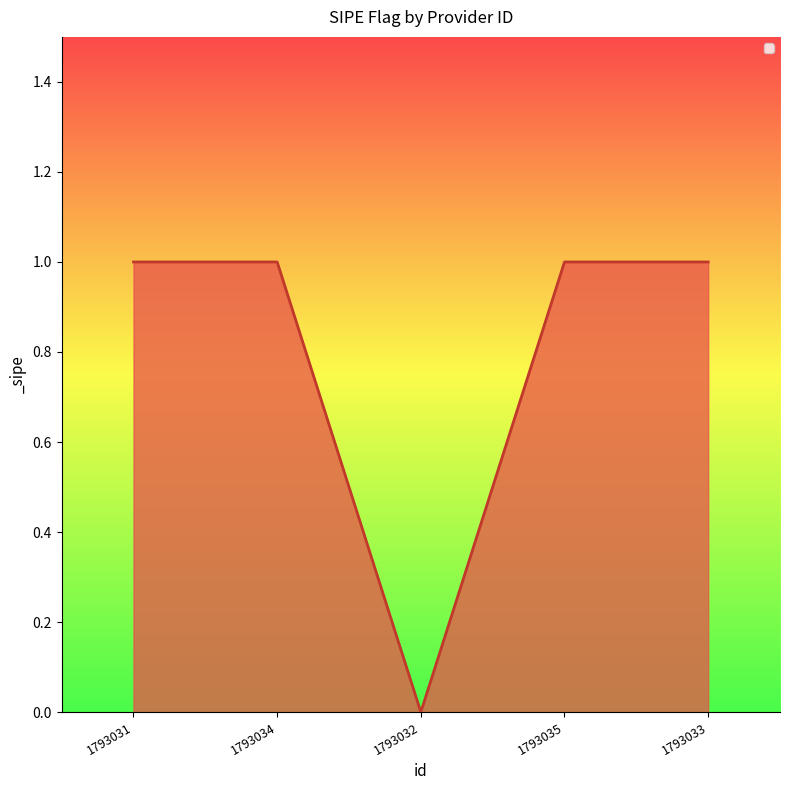

Count the values in the range 1 to 2.

4